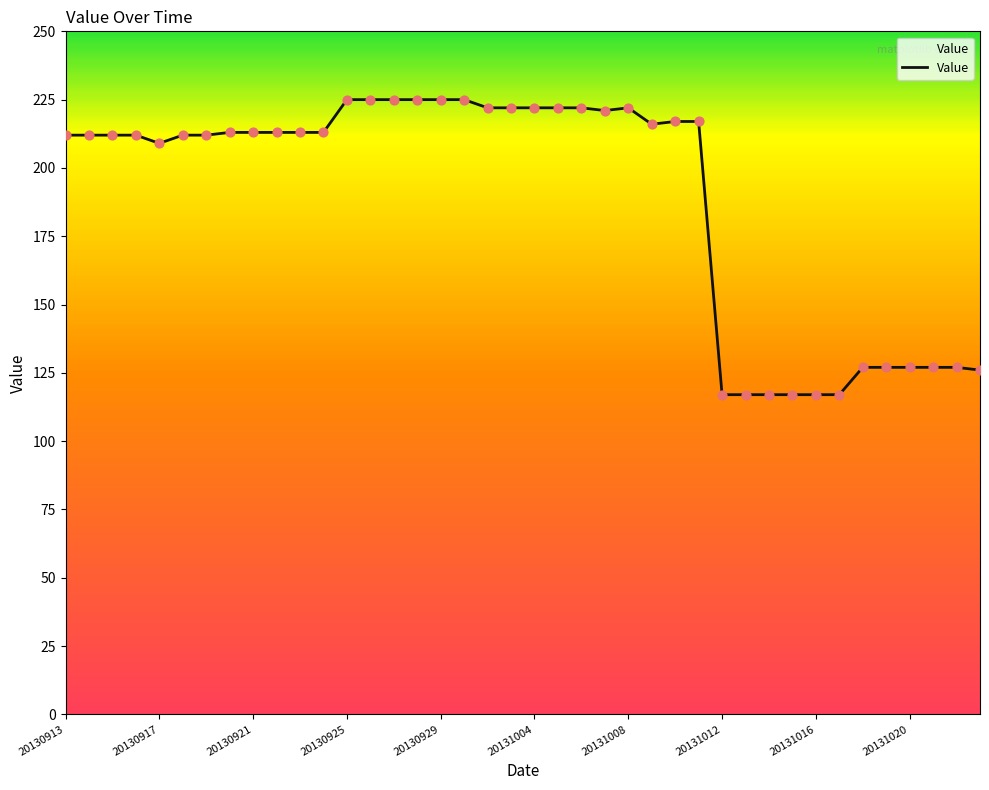

What is the greatest value displayed?

225